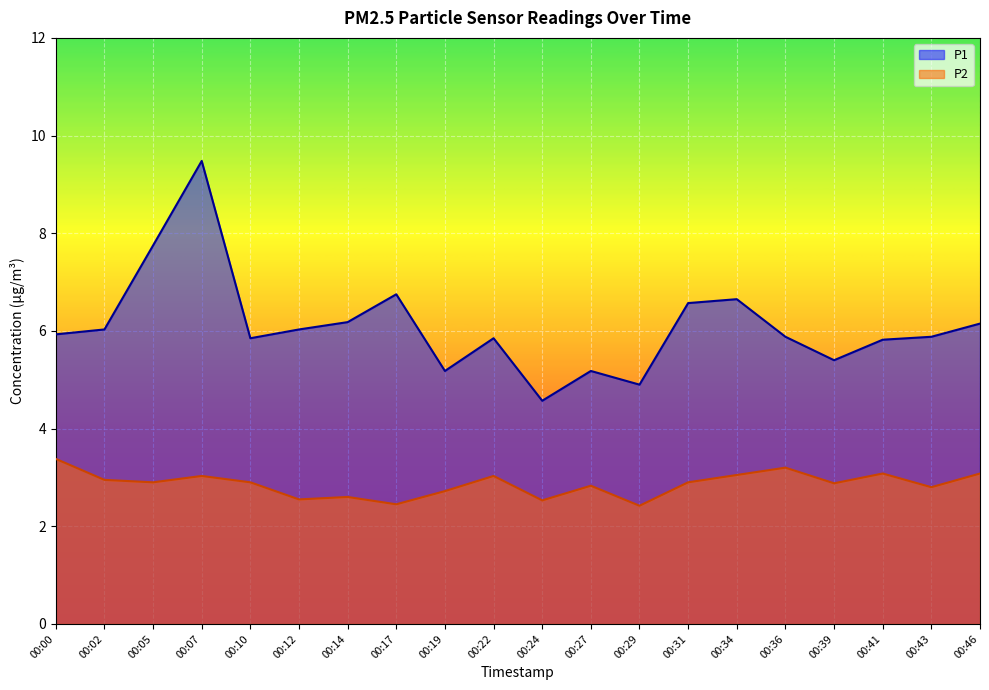

Reading left to right, extract all data points from this chart.

P1: 5.9	6.0	7.8	9.5	5.8	6.0	6.2	6.8	5.2	5.8	4.6	5.2	4.9	6.6	6.7	5.9	5.4	5.8	5.9	6.2
P2: 3.4	3.0	2.9	3.0	2.9	2.5	2.6	2.5	2.7	3.0	2.5	2.8	2.4	2.9	3.0	3.2	2.9	3.1	2.8	3.1